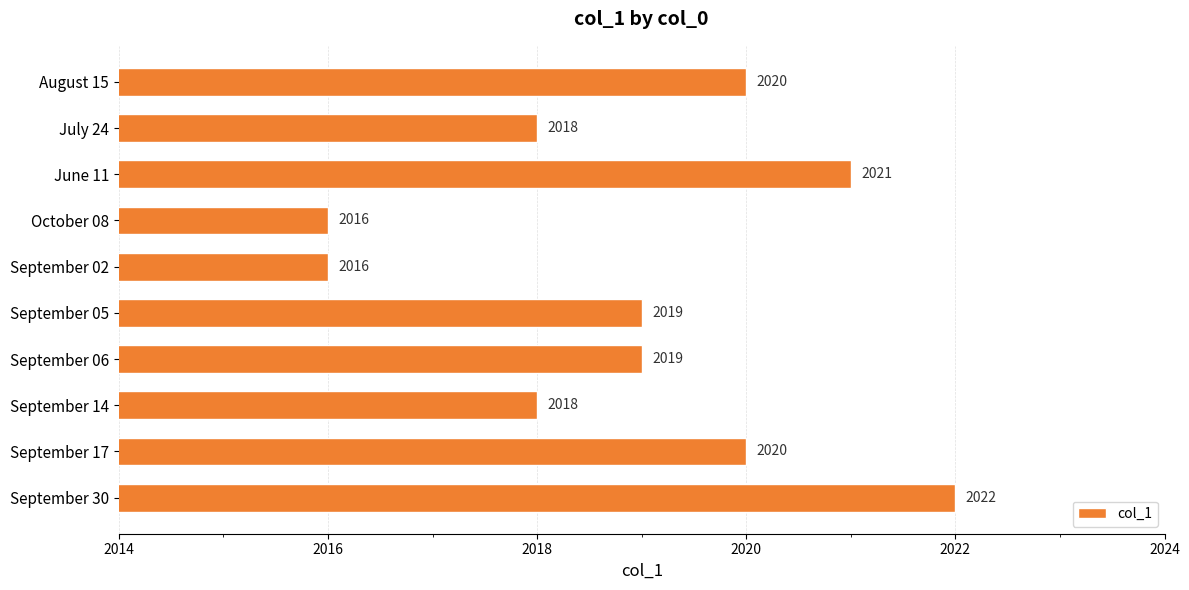

Reading bottom to top, transcribe all the data shown in this chart.

September 30=2022	September 17=2020	September 14=2018	September 06=2019	September 05=2019	September 02=2016	October 08=2016	June 11=2021	July 24=2018	August 15=2020